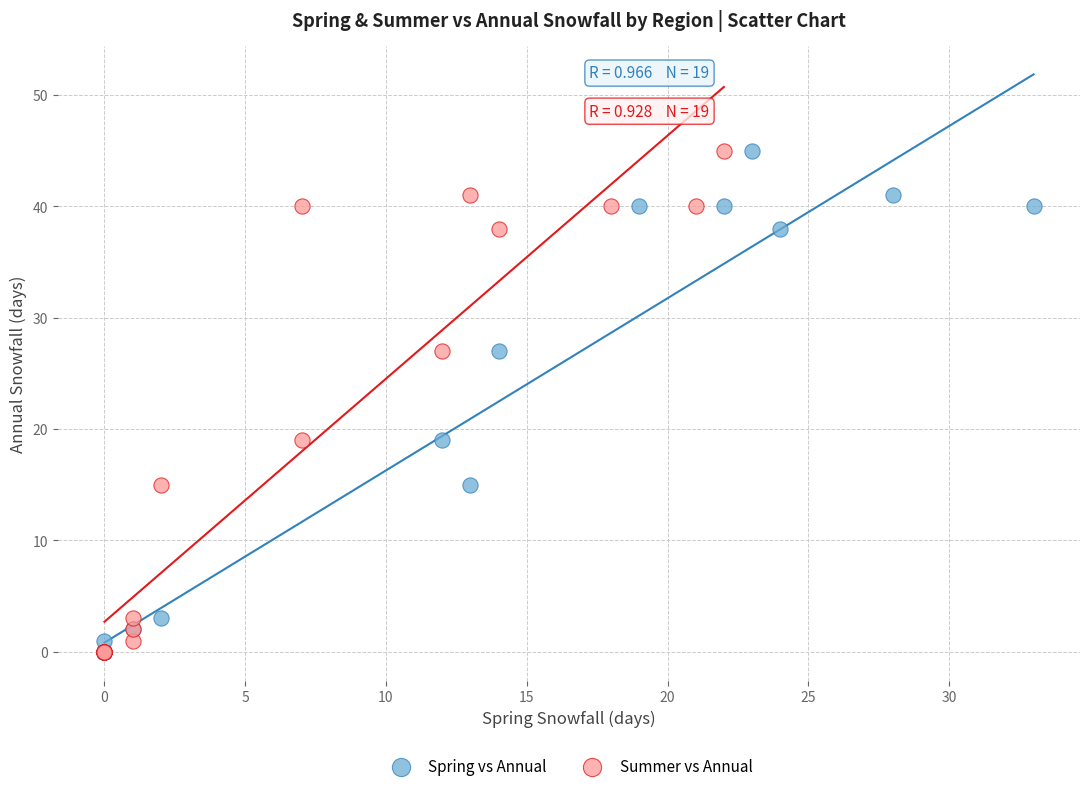

What are all the series names shown in the legend?

Spring vs Annual, Summer vs Annual